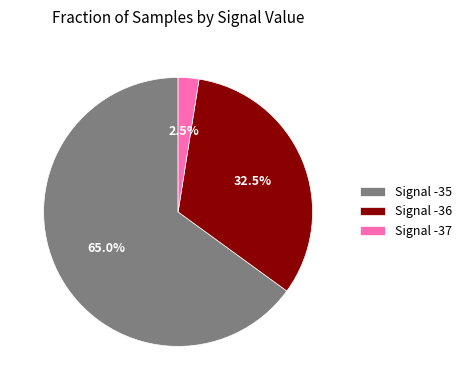

Count the number of slices in the pie.

3